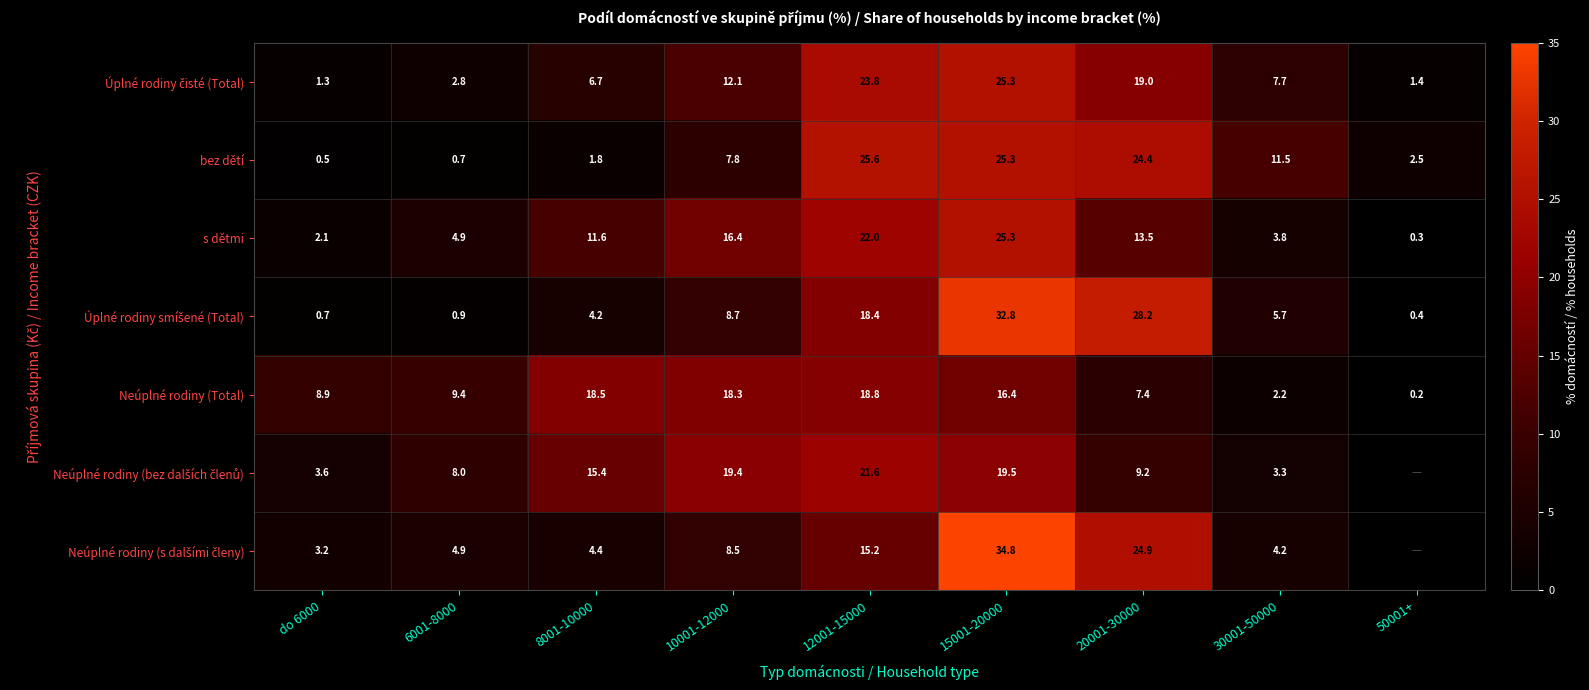

What is the spread (max minus min) of values at 10001-12000?

11.6